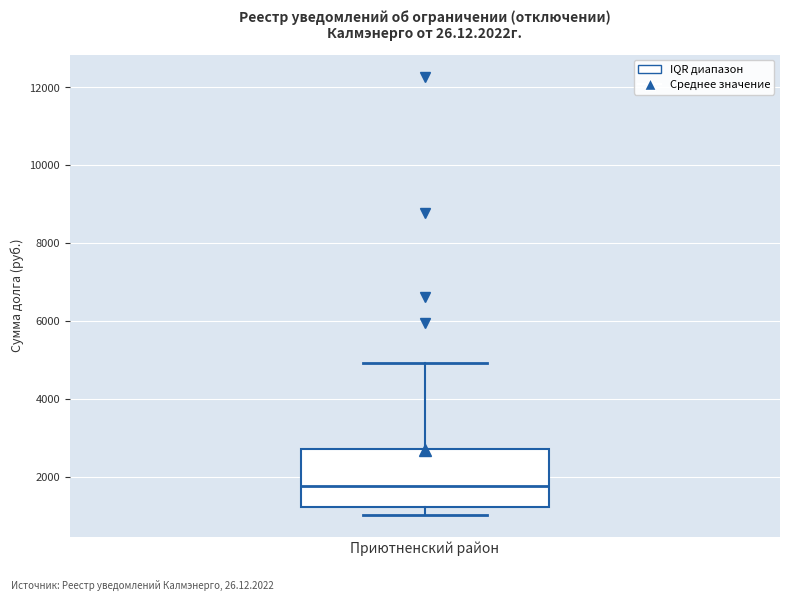

Read this box plot against the y-axis: the position of the median line, the range covered by the box, and the ends of both whiskers. The values are not printed on the chart, so give them approximately, as read against the axis.

median 1800, box 1200 to 2800, whiskers 1000 to 5000